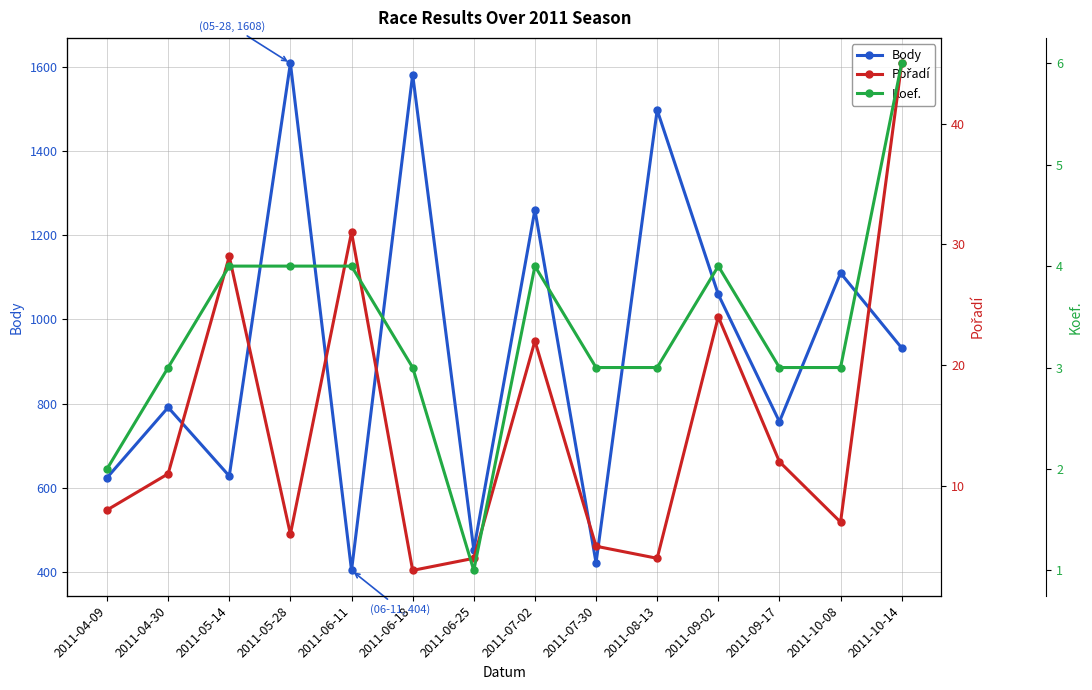

What is the highest value of the Body series?

1608